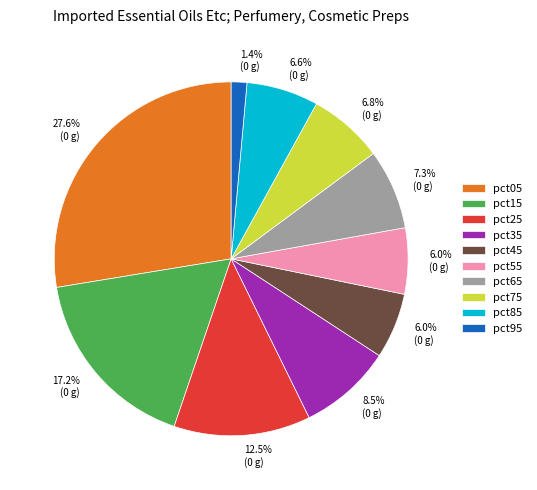

How much of the chart is everything except pct45?

94.0%